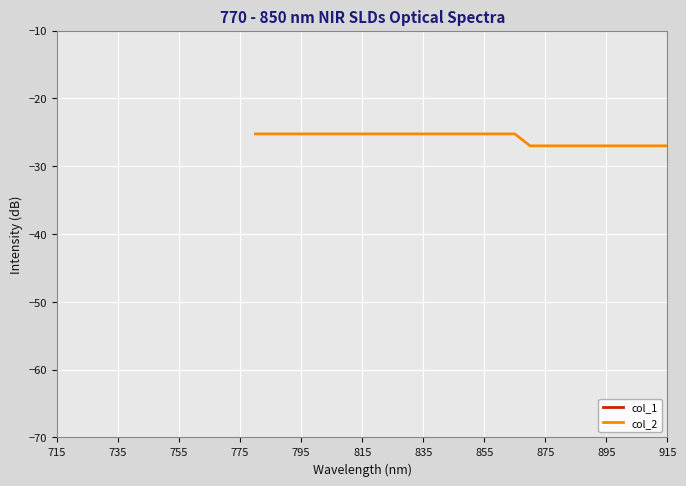

What is the difference between the highest and lowest values at 875?

25.0